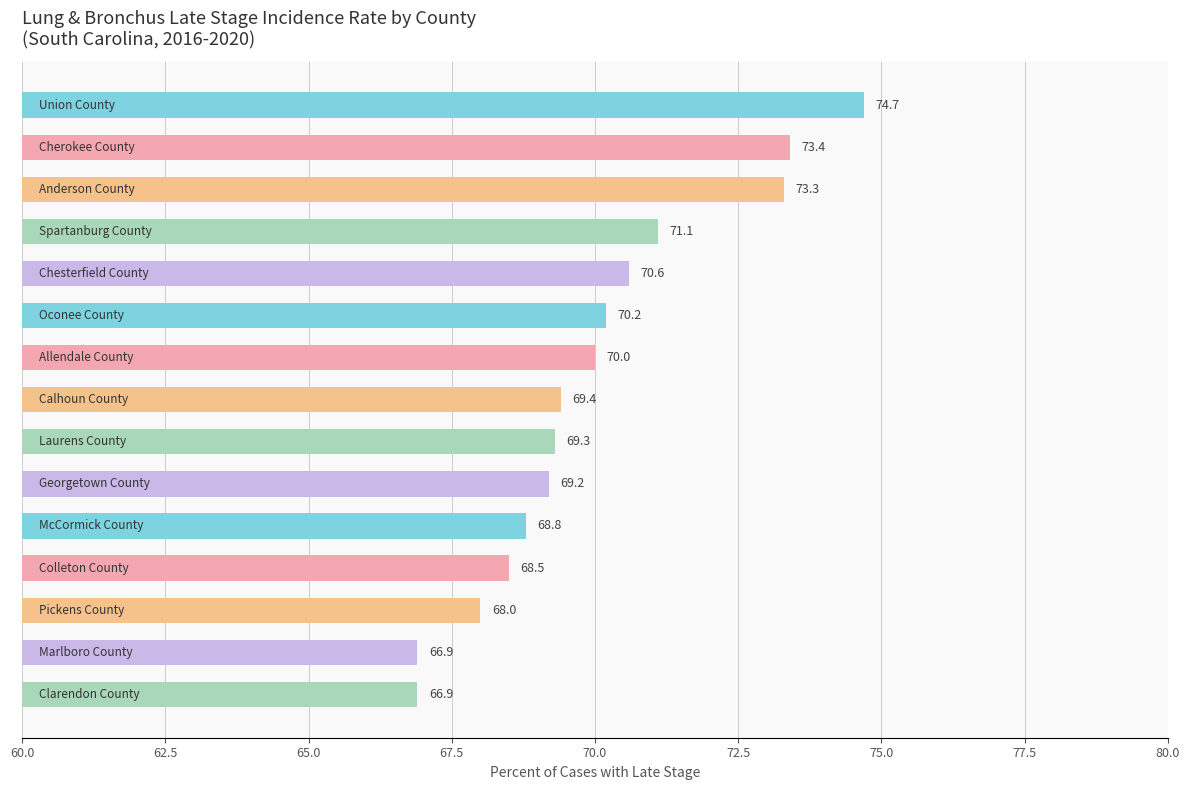

What is the greatest value displayed?

74.7